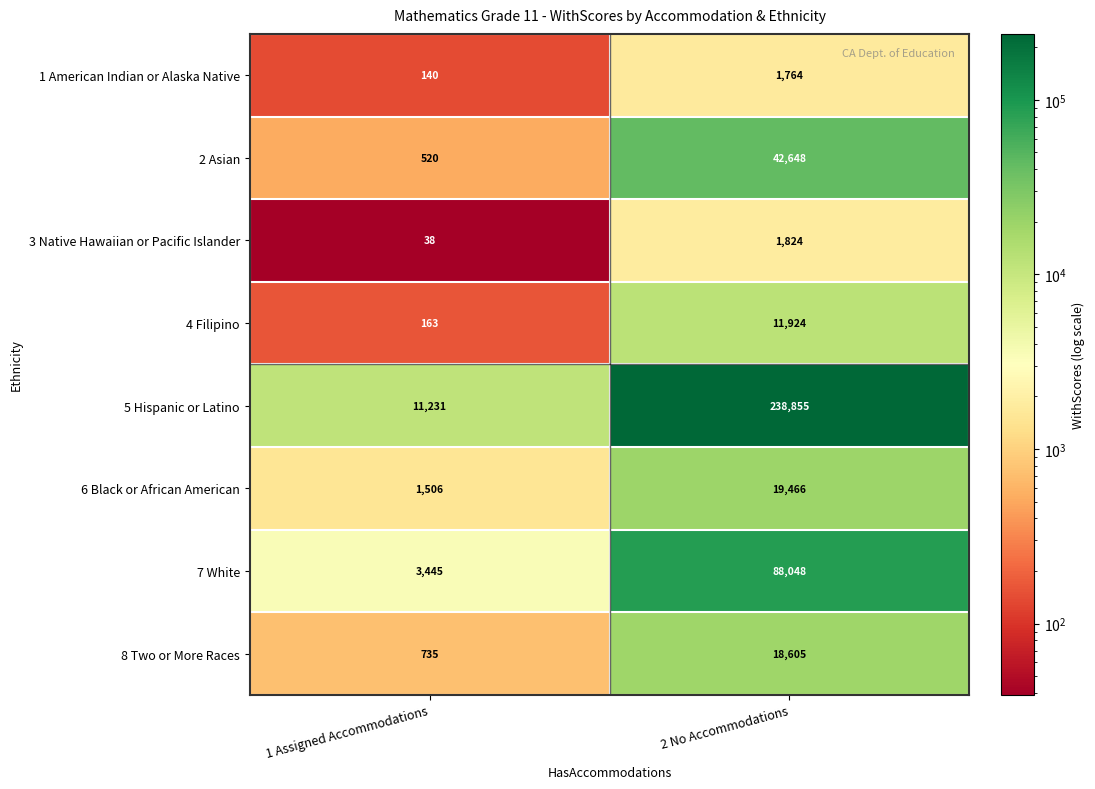

Which category has the highest value across all series?

2 No Accommodations